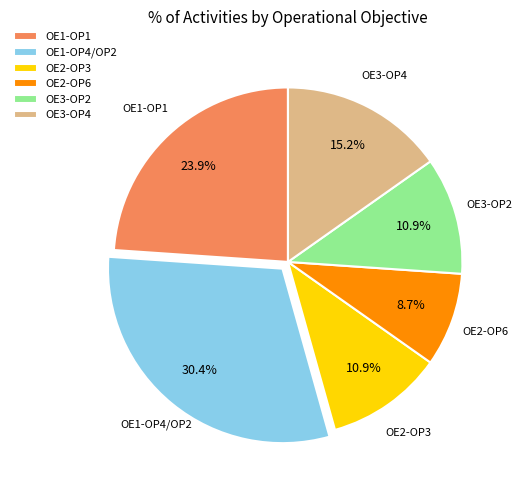

Which slice is the largest?

OE1-OP4/OP2